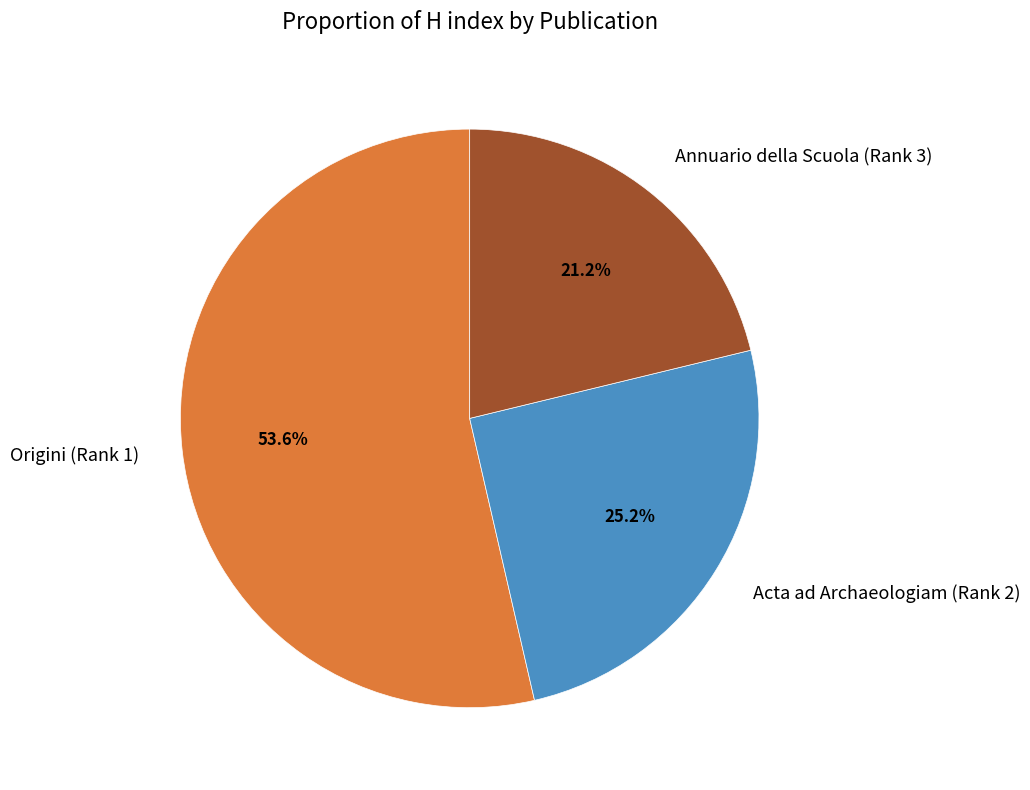

To the nearest percent, what is the combined percentage of Annuario della Scuola (Rank 3) and Acta ad Archaeologiam (Rank 2)?

46%